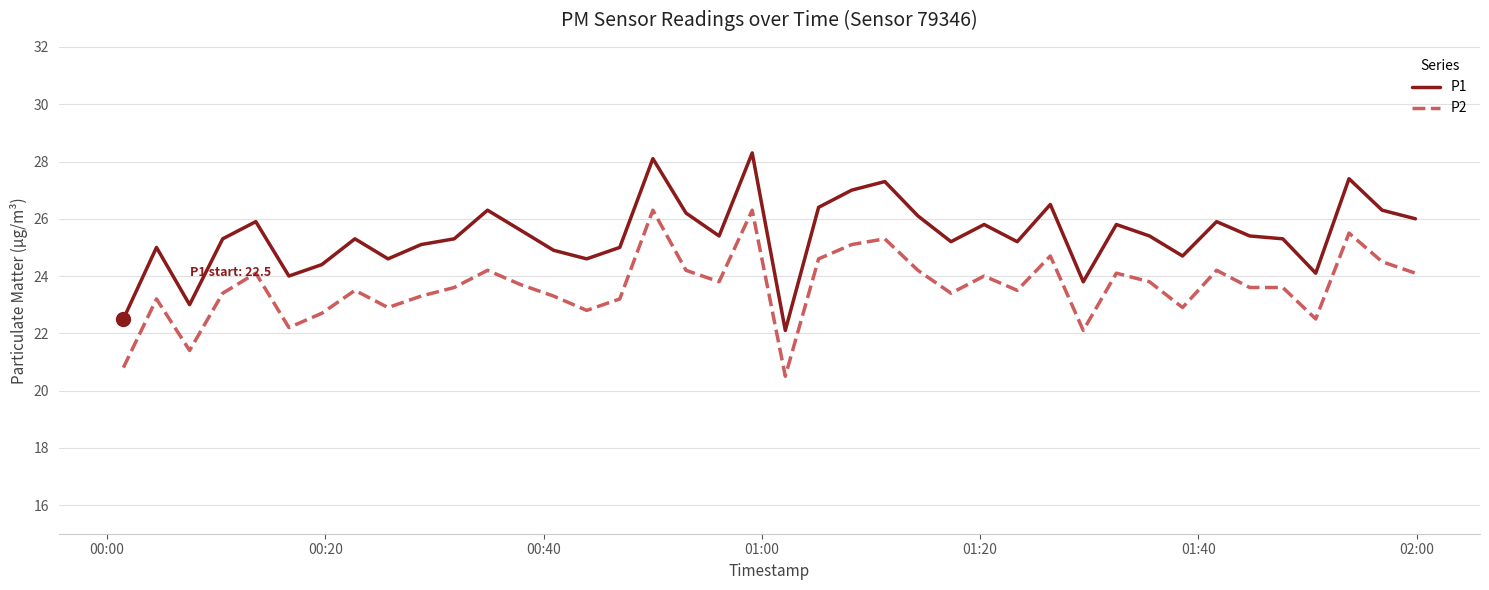

Which series has the largest range (max minus min)?

P1